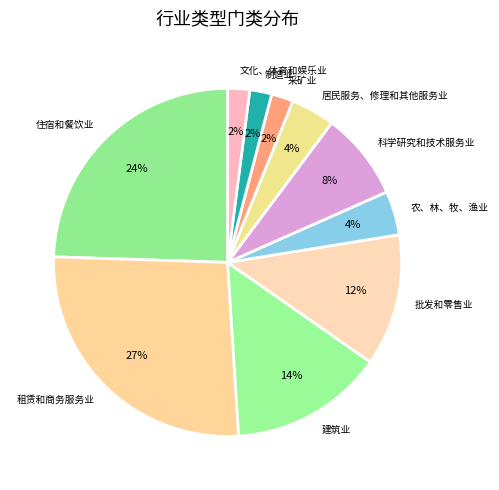

Is it true that 科学研究和技术服务业 is 8% of the pie?

True